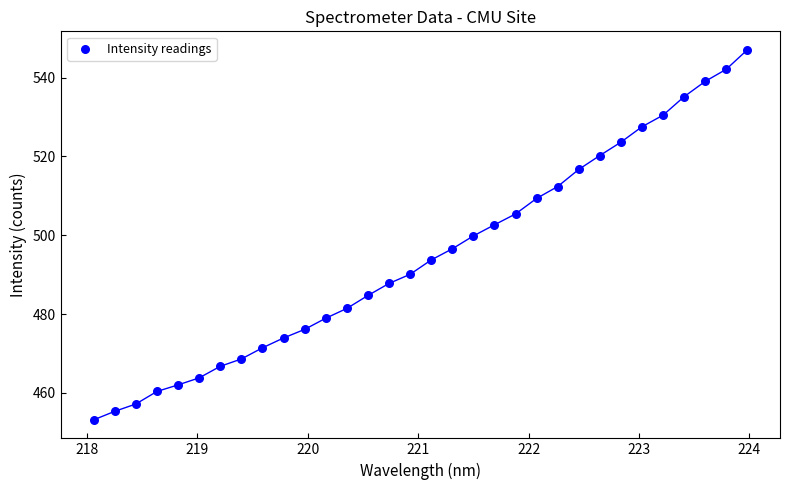

What is the range of X values (max minus min)?

5.9